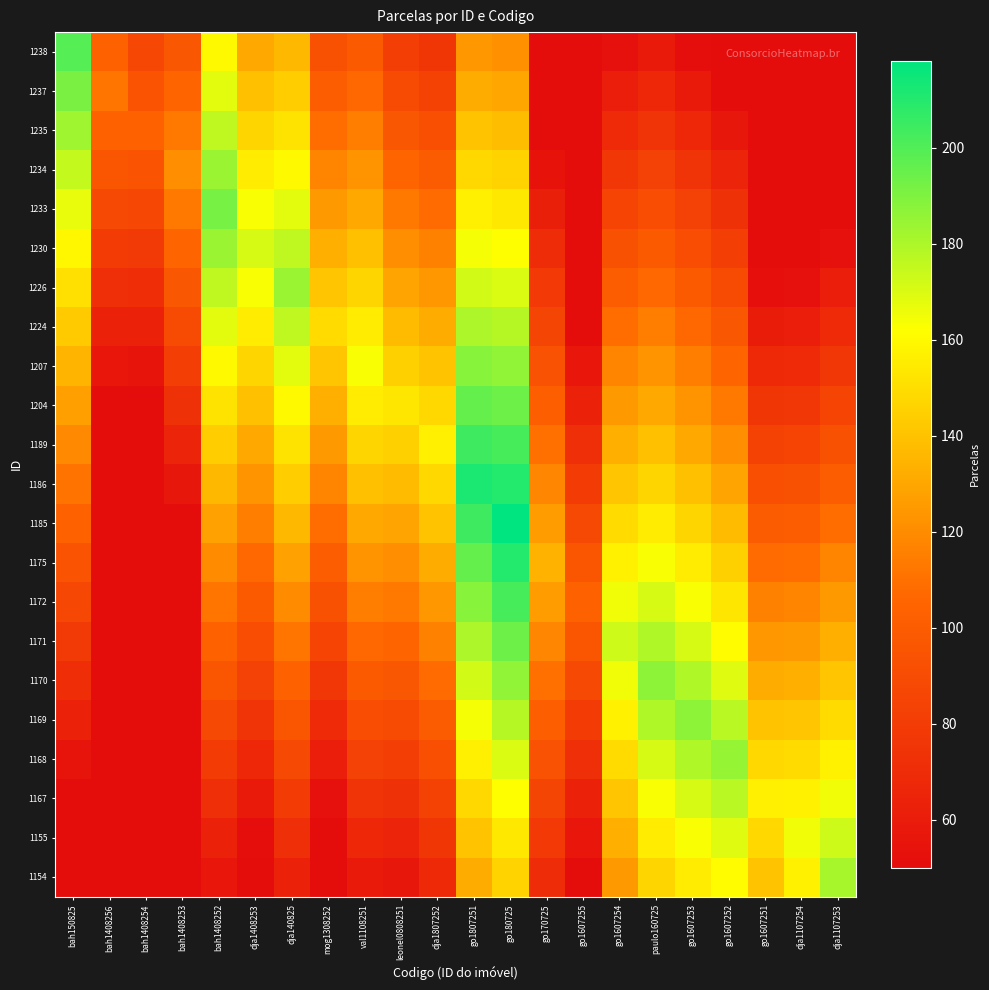

Reading left to right, extract all data points from this chart.

1238: bah150825=199	bah1408256=104	bah1408254=87	bah1408253=97	bah1408252=160	dja1408253=131	dja140825=136	mog1308252=93	val1108251=99	leonel0808251=81	dja1807252=76	go1807251=124	go180725=122	go170725=50	go1607255=50	go1607254=53	paulo160725=59	go1607253=51	go1607252=50	go1607251=50	dja1107254=50	dja1107253=50
1237: bah150825=191	bah1408256=112	bah1408254=95	bah1408253=105	bah1408252=168	dja1408253=139	dja140825=144	mog1308252=101	val1108251=107	leonel0808251=89	dja1807252=84	go1807251=132	go180725=130	go170725=50	go1607255=50	go1607254=61	paulo160725=67	go1607253=59	go1607252=50	go1607251=50	dja1107254=50	dja1107253=50
1235: bah150825=183	bah1408256=104	bah1408254=103	bah1408253=113	bah1408252=176	dja1408253=147	dja140825=152	mog1308252=109	val1108251=115	leonel0808251=97	dja1807252=92	go1807251=140	go180725=138	go170725=50	go1607255=50	go1607254=69	paulo160725=75	go1607253=67	go1607252=57	go1607251=50	dja1107254=50	dja1107253=50
1234: bah150825=175	bah1408256=96	bah1408254=95	bah1408253=121	bah1408252=184	dja1408253=155	dja140825=160	mog1308252=117	val1108251=123	leonel0808251=105	dja1807252=100	go1807251=148	go180725=146	go170725=54	go1607255=50	go1607254=77	paulo160725=83	go1607253=75	go1607252=65	go1607251=50	dja1107254=50	dja1107253=50
1233: bah150825=167	bah1408256=88	bah1408254=87	bah1408253=113	bah1408252=192	dja1408253=163	dja140825=168	mog1308252=125	val1108251=131	leonel0808251=113	dja1807252=108	go1807251=156	go180725=154	go170725=62	go1607255=50	go1607254=85	paulo160725=91	go1607253=83	go1607252=73	go1607251=50	dja1107254=50	dja1107253=50
1230: bah150825=159	bah1408256=80	bah1408254=79	bah1408253=105	bah1408252=184	dja1408253=171	dja140825=176	mog1308252=133	val1108251=139	leonel0808251=121	dja1807252=116	go1807251=164	go180725=162	go170725=70	go1607255=50	go1607254=93	paulo160725=99	go1607253=91	go1607252=81	go1607251=50	dja1107254=50	dja1107253=53
1226: bah150825=151	bah1408256=72	bah1408254=71	bah1408253=97	bah1408252=176	dja1408253=163	dja140825=184	mog1308252=141	val1108251=147	leonel0808251=129	dja1807252=124	go1807251=172	go180725=170	go170725=78	go1607255=50	go1607254=101	paulo160725=107	go1607253=99	go1607252=89	go1607251=52	dja1107254=53	dja1107253=61
1224: bah150825=143	bah1408256=64	bah1408254=63	bah1408253=89	bah1408252=168	dja1408253=155	dja140825=176	mog1308252=149	val1108251=155	leonel0808251=137	dja1807252=132	go1807251=180	go180725=178	go170725=86	go1607255=50	go1607254=109	paulo160725=115	go1607253=107	go1607252=97	go1607251=60	dja1107254=61	dja1107253=69
1207: bah150825=135	bah1408256=56	bah1408254=55	bah1408253=81	bah1408252=160	dja1408253=147	dja140825=168	mog1308252=141	val1108251=163	leonel0808251=145	dja1807252=140	go1807251=188	go180725=186	go170725=94	go1607255=56	go1607254=117	paulo160725=123	go1607253=115	go1607252=105	go1607251=68	dja1107254=69	dja1107253=77
1204: bah150825=127	bah1408256=50	bah1408254=50	bah1408253=73	bah1408252=152	dja1408253=139	dja140825=160	mog1308252=133	val1108251=155	leonel0808251=153	dja1807252=148	go1807251=196	go180725=194	go170725=102	go1607255=64	go1607254=125	paulo160725=131	go1607253=123	go1607252=113	go1607251=76	dja1107254=77	dja1107253=85
1189: bah150825=119	bah1408256=50	bah1408254=50	bah1408253=65	bah1408252=144	dja1408253=131	dja140825=152	mog1308252=125	val1108251=147	leonel0808251=145	dja1807252=156	go1807251=204	go180725=202	go170725=110	go1607255=72	go1607254=133	paulo160725=139	go1607253=131	go1607252=121	go1607251=84	dja1107254=85	dja1107253=93
1186: bah150825=111	bah1408256=50	bah1408254=50	bah1408253=57	bah1408252=136	dja1408253=123	dja140825=144	mog1308252=117	val1108251=139	leonel0808251=137	dja1807252=148	go1807251=212	go180725=210	go170725=118	go1607255=80	go1607254=141	paulo160725=147	go1607253=139	go1607252=129	go1607251=92	dja1107254=93	dja1107253=101
1185: bah150825=103	bah1408256=50	bah1408254=50	bah1408253=50	bah1408252=128	dja1408253=115	dja140825=136	mog1308252=109	val1108251=131	leonel0808251=129	dja1807252=140	go1807251=204	go180725=218	go170725=126	go1607255=88	go1607254=149	paulo160725=155	go1607253=147	go1607252=137	go1607251=100	dja1107254=101	dja1107253=109
1175: bah150825=95	bah1408256=50	bah1408254=50	bah1408253=50	bah1408252=120	dja1408253=107	dja140825=128	mog1308252=101	val1108251=123	leonel0808251=121	dja1807252=132	go1807251=196	go180725=210	go170725=134	go1607255=96	go1607254=157	paulo160725=163	go1607253=155	go1607252=145	go1607251=108	dja1107254=109	dja1107253=117
1172: bah150825=87	bah1408256=50	bah1408254=50	bah1408253=50	bah1408252=112	dja1408253=99	dja140825=120	mog1308252=93	val1108251=115	leonel0808251=113	dja1807252=124	go1807251=188	go180725=202	go170725=126	go1607255=104	go1607254=165	paulo160725=171	go1607253=163	go1607252=153	go1607251=116	dja1107254=117	dja1107253=125
1171: bah150825=79	bah1408256=50	bah1408254=50	bah1408253=50	bah1408252=104	dja1408253=91	dja140825=112	mog1308252=85	val1108251=107	leonel0808251=105	dja1807252=116	go1807251=180	go180725=194	go170725=118	go1607255=96	go1607254=173	paulo160725=179	go1607253=171	go1607252=161	go1607251=124	dja1107254=125	dja1107253=133
1170: bah150825=71	bah1408256=50	bah1408254=50	bah1408253=50	bah1408252=96	dja1408253=83	dja140825=104	mog1308252=77	val1108251=99	leonel0808251=97	dja1807252=108	go1807251=172	go180725=186	go170725=110	go1607255=88	go1607254=165	paulo160725=187	go1607253=179	go1607252=169	go1607251=132	dja1107254=133	dja1107253=141
1169: bah150825=63	bah1408256=50	bah1408254=50	bah1408253=50	bah1408252=88	dja1408253=75	dja140825=96	mog1308252=69	val1108251=91	leonel0808251=89	dja1807252=100	go1807251=164	go180725=178	go170725=102	go1607255=80	go1607254=157	paulo160725=179	go1607253=187	go1607252=177	go1607251=140	dja1107254=141	dja1107253=149
1168: bah150825=55	bah1408256=50	bah1408254=50	bah1408253=50	bah1408252=80	dja1408253=67	dja140825=88	mog1308252=61	val1108251=83	leonel0808251=81	dja1807252=92	go1807251=156	go180725=170	go170725=94	go1607255=72	go1607254=149	paulo160725=171	go1607253=179	go1607252=185	go1607251=148	dja1107254=149	dja1107253=157
1167: bah150825=50	bah1408256=50	bah1408254=50	bah1408253=50	bah1408252=72	dja1408253=59	dja140825=80	mog1308252=53	val1108251=75	leonel0808251=73	dja1807252=84	go1807251=148	go180725=162	go170725=86	go1607255=64	go1607254=141	paulo160725=163	go1607253=171	go1607252=177	go1607251=156	dja1107254=157	dja1107253=165
1155: bah150825=50	bah1408256=50	bah1408254=50	bah1408253=50	bah1408252=64	dja1408253=51	dja140825=72	mog1308252=50	val1108251=67	leonel0808251=65	dja1807252=76	go1807251=140	go180725=154	go170725=78	go1607255=56	go1607254=133	paulo160725=155	go1607253=163	go1607252=169	go1607251=148	dja1107254=165	dja1107253=173
1154: bah150825=50	bah1408256=50	bah1408254=50	bah1408253=50	bah1408252=56	dja1408253=50	dja140825=64	mog1308252=50	val1108251=59	leonel0808251=57	dja1807252=68	go1807251=132	go180725=146	go170725=70	go1607255=50	go1607254=125	paulo160725=147	go1607253=155	go1607252=161	go1607251=140	dja1107254=157	dja1107253=181